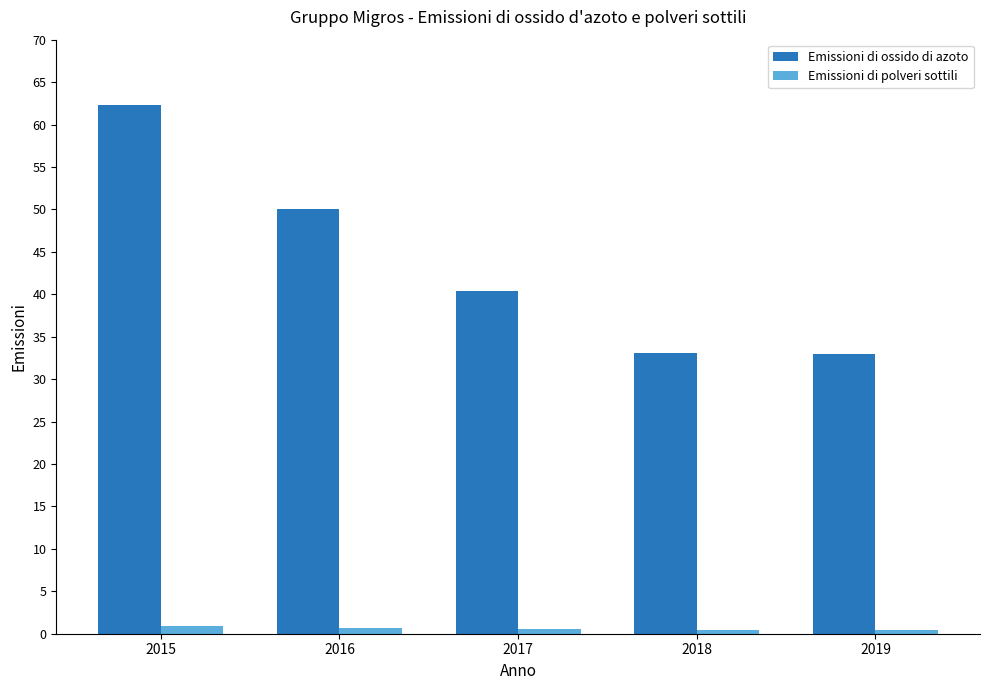

Which series has the largest range (max minus min)?

Emissioni di ossido di azoto